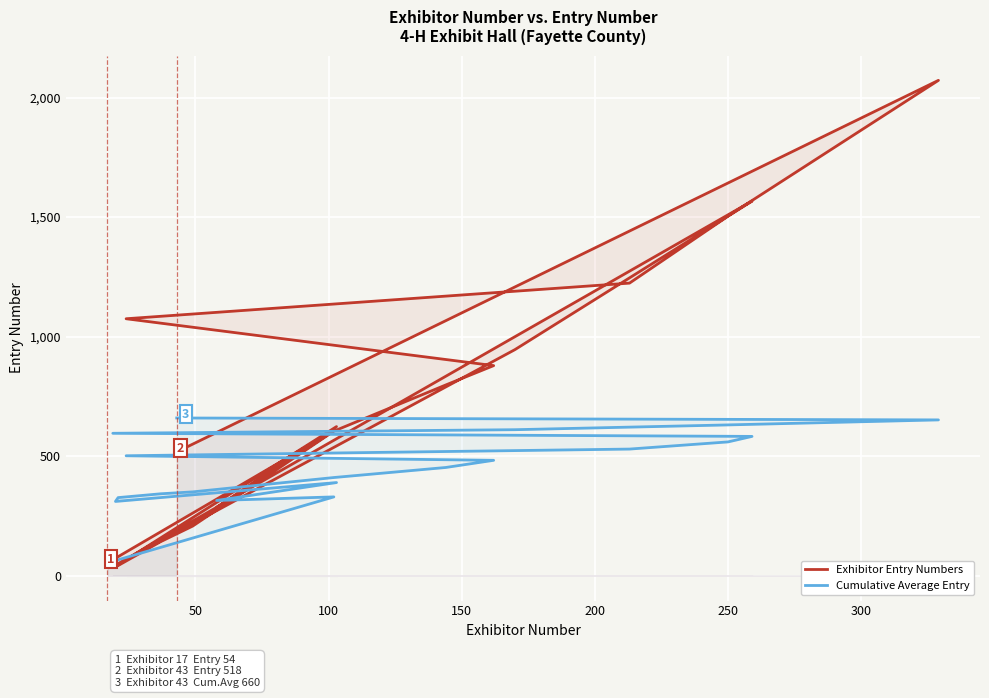

What is the value of the Exhibitor Entry Numbers point at the 17th from the left?

946